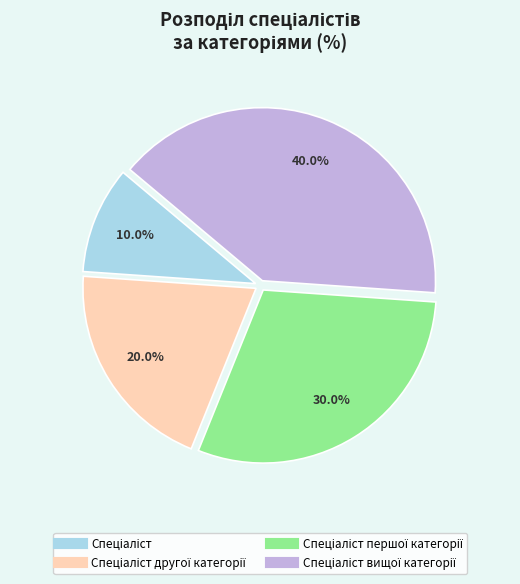

Is there a majority slice in this chart?

No